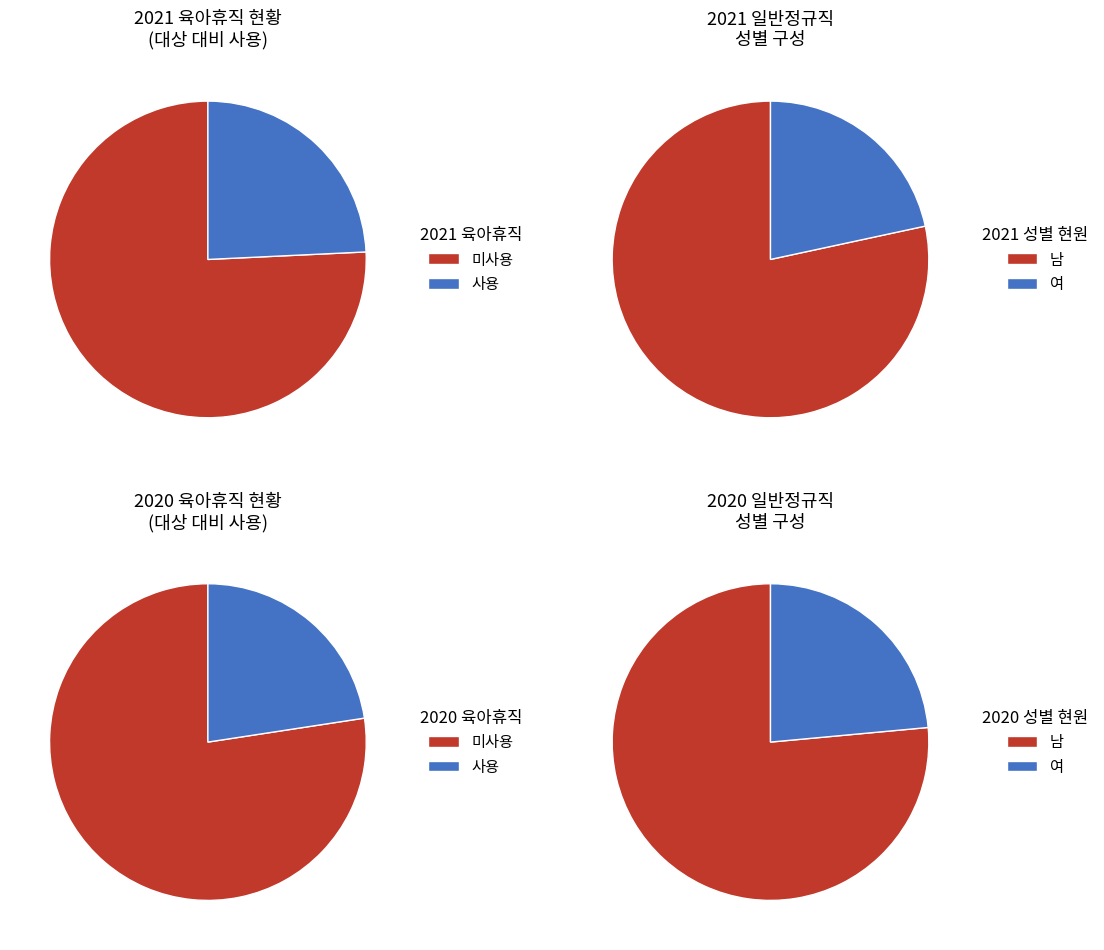

What is the total percentage of 2020 and 2021?

100.0%